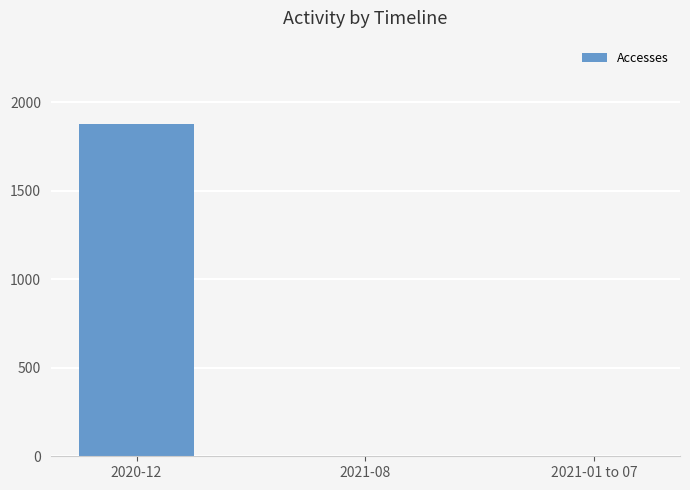

What is the greatest value displayed?

1877